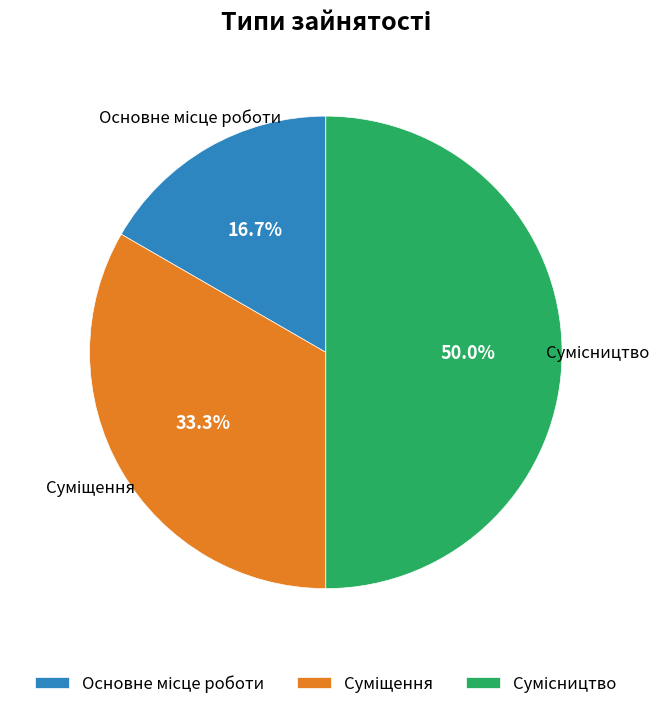

How many segments does this pie chart have?

3